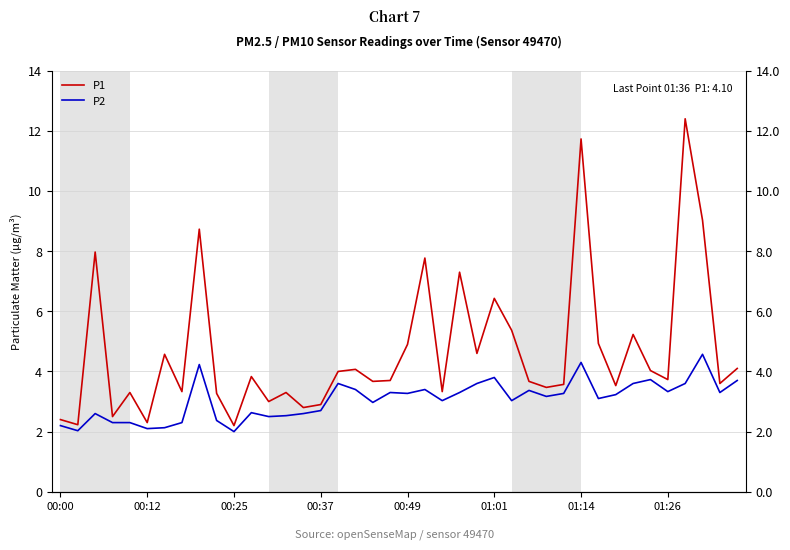

How many lines are shown in the chart?

2